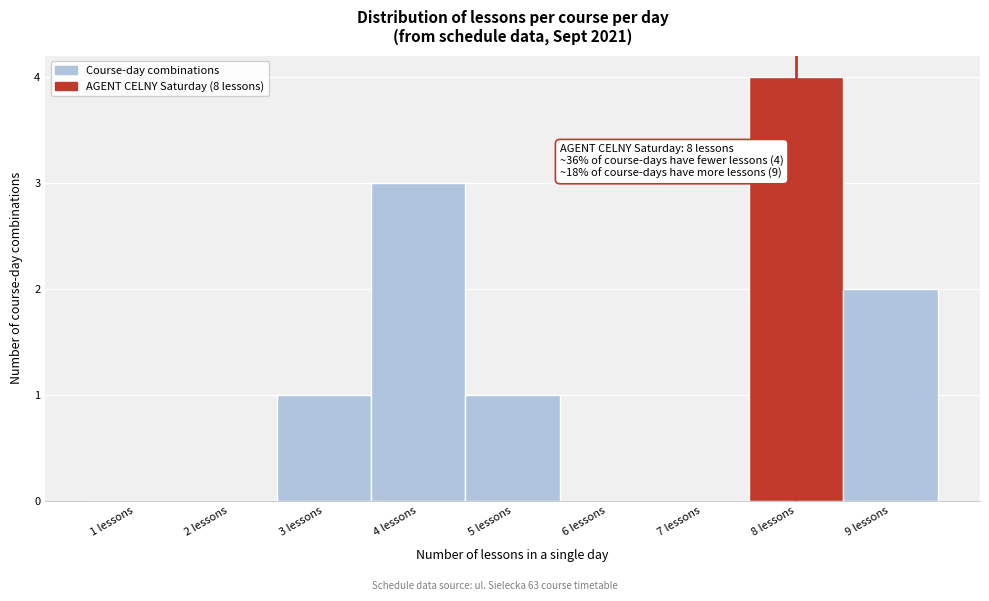

Which range on the x-axis has the tallest bar?

7.5 to 8.5